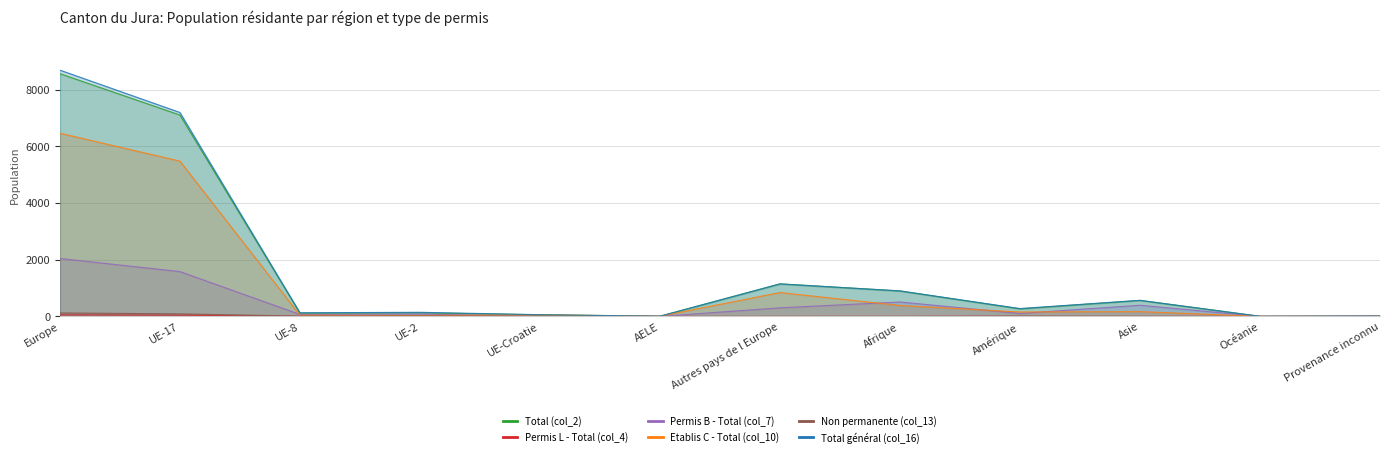

The value of Permis B - Total (col_7) at UE-17 is 1582. True or false?

True